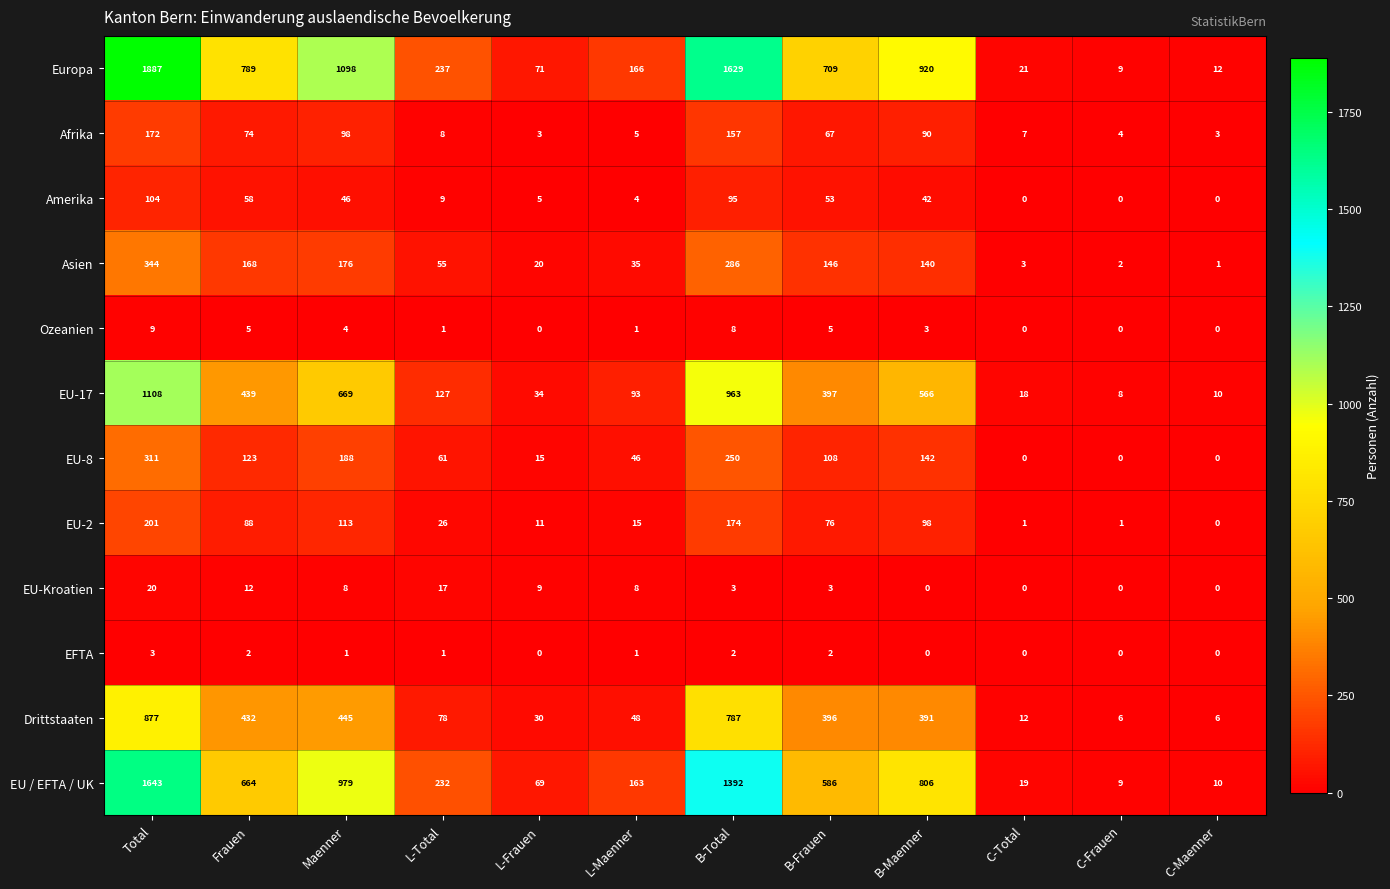

Which series has the largest range (max minus min)?

Europa